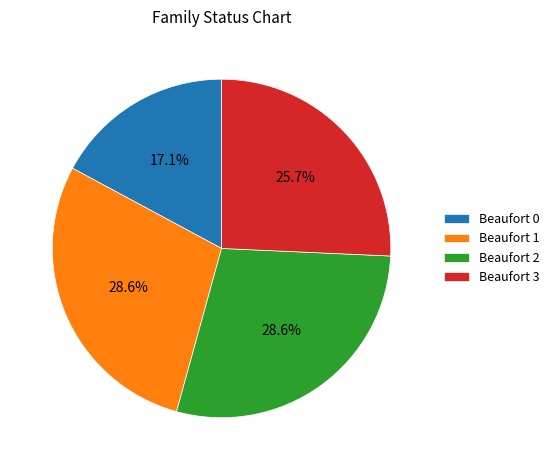

Does Beaufort 3 represent more than half of the total?

No